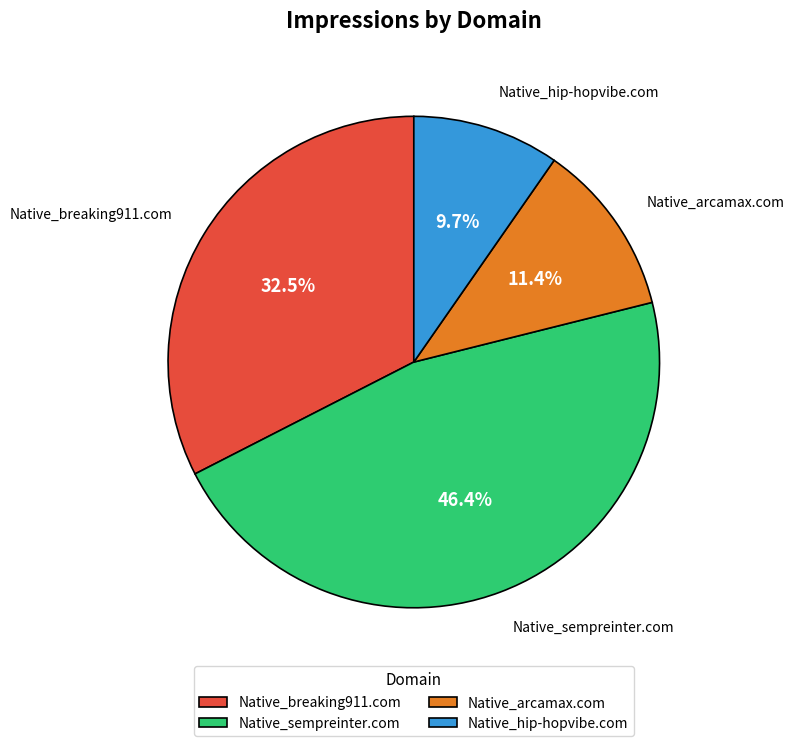

To the nearest percent, what is the difference between the largest and smallest slice percentages?

37%